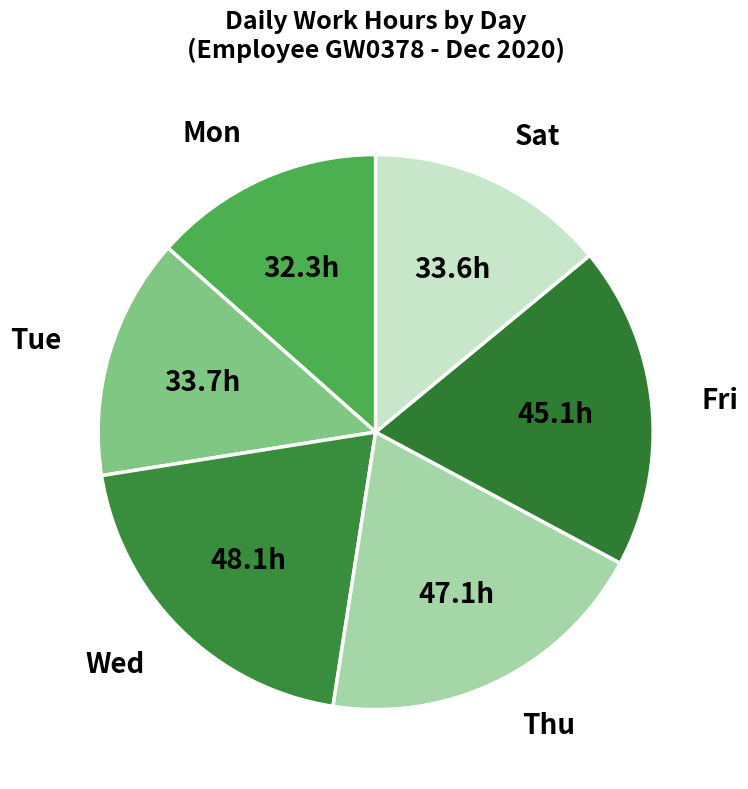

Count the number of slices in the pie.

6